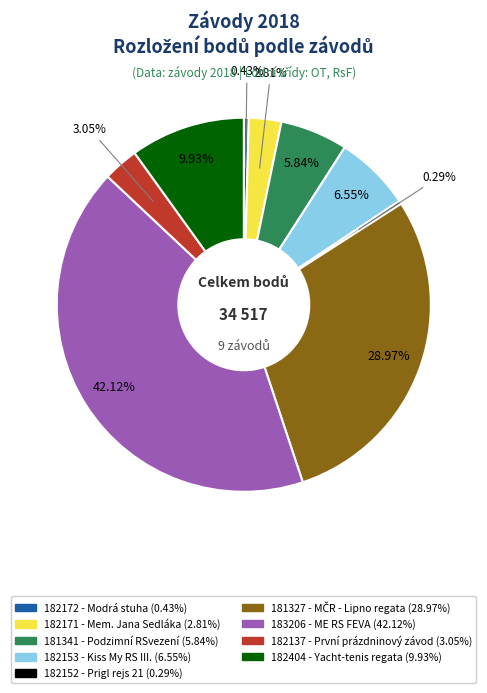

What is the largest slice in the pie chart?

183206